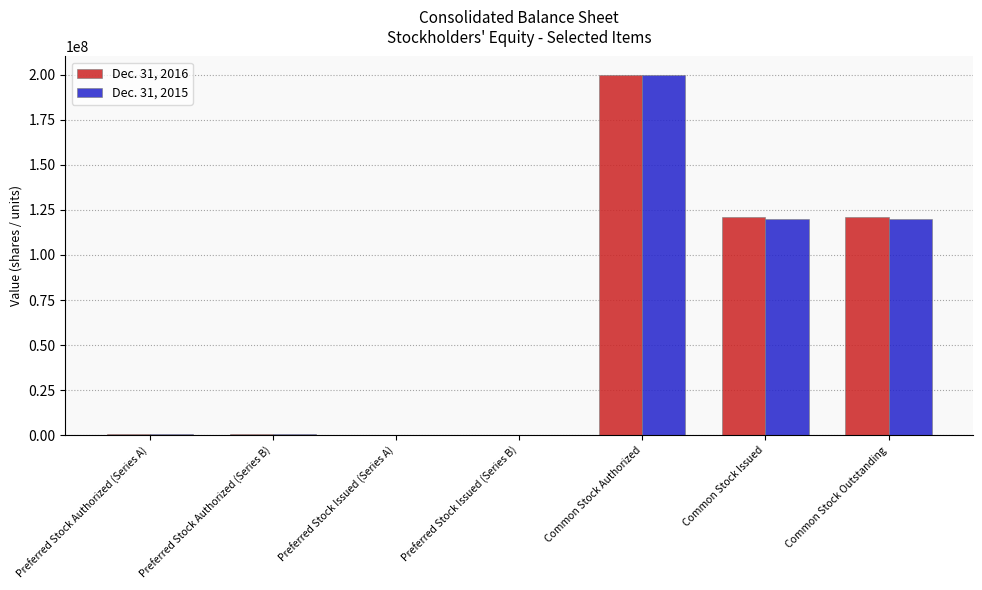

At which category is the sum across all series the highest?

Common Stock Authorized